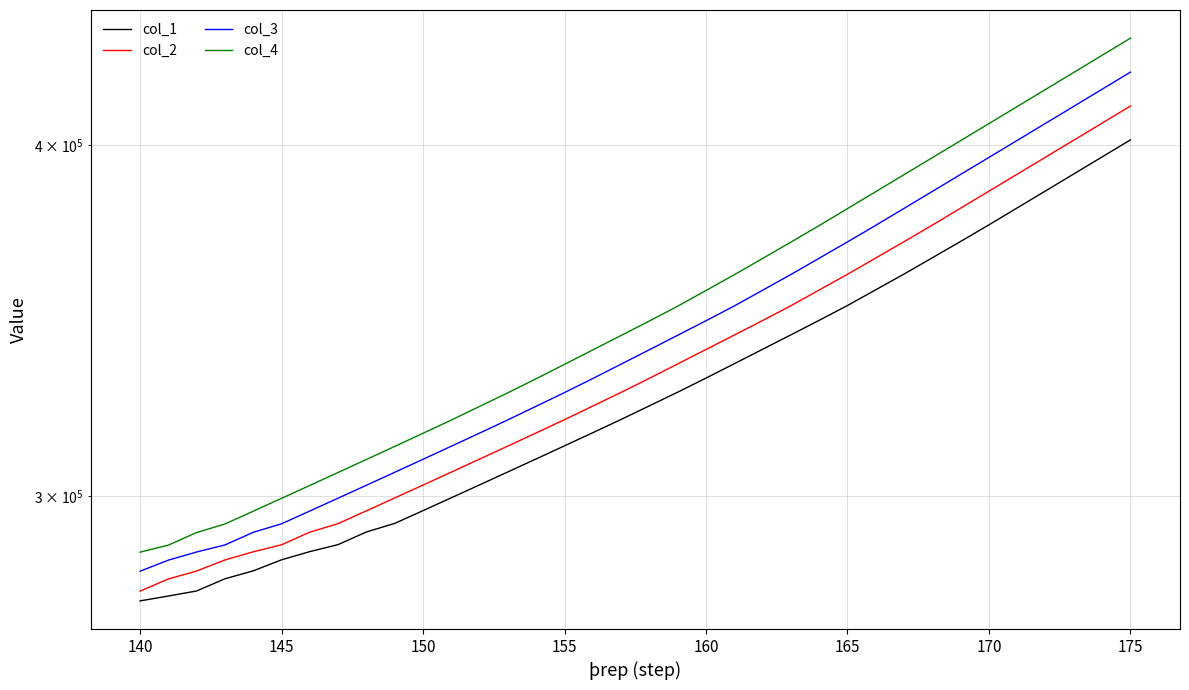

Is this an area chart (filled region under the line)?

No